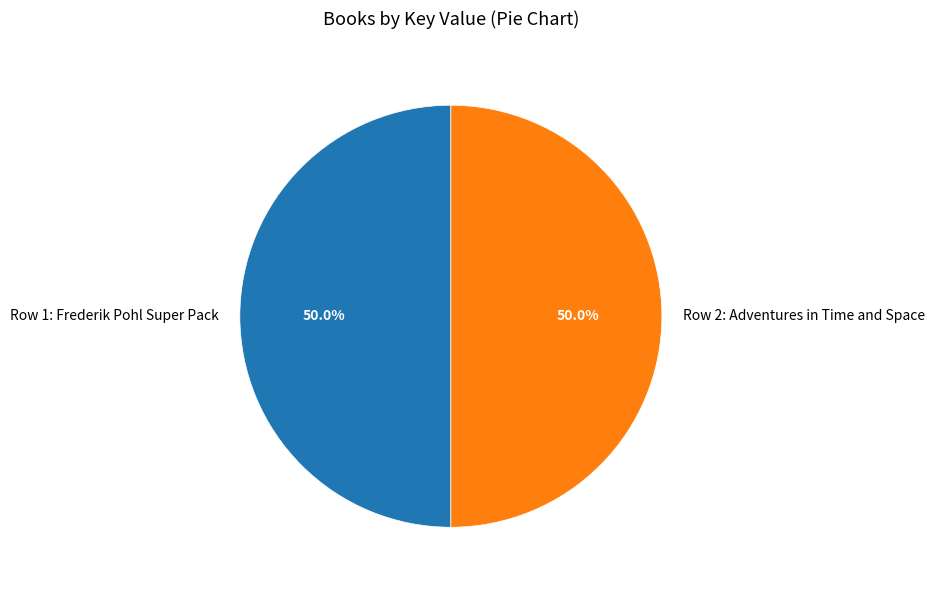

How many segments does this pie chart have?

2